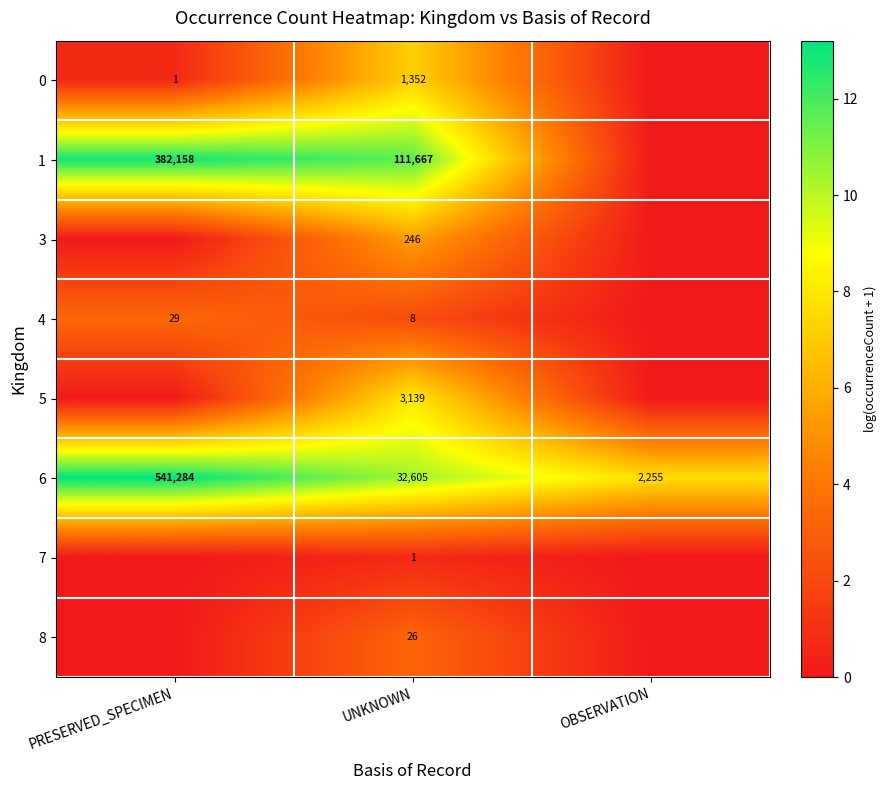

What is the difference between the highest and lowest values at UNKNOWN?

111666